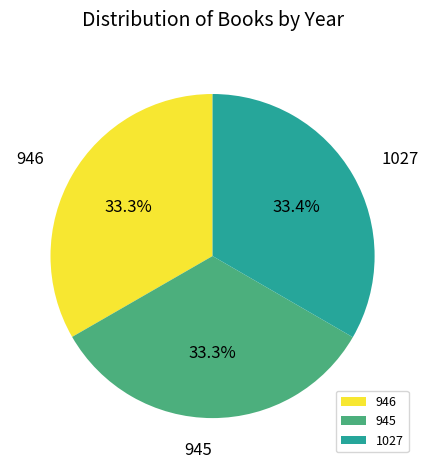

Does 1027 account for over 50% of the chart?

No